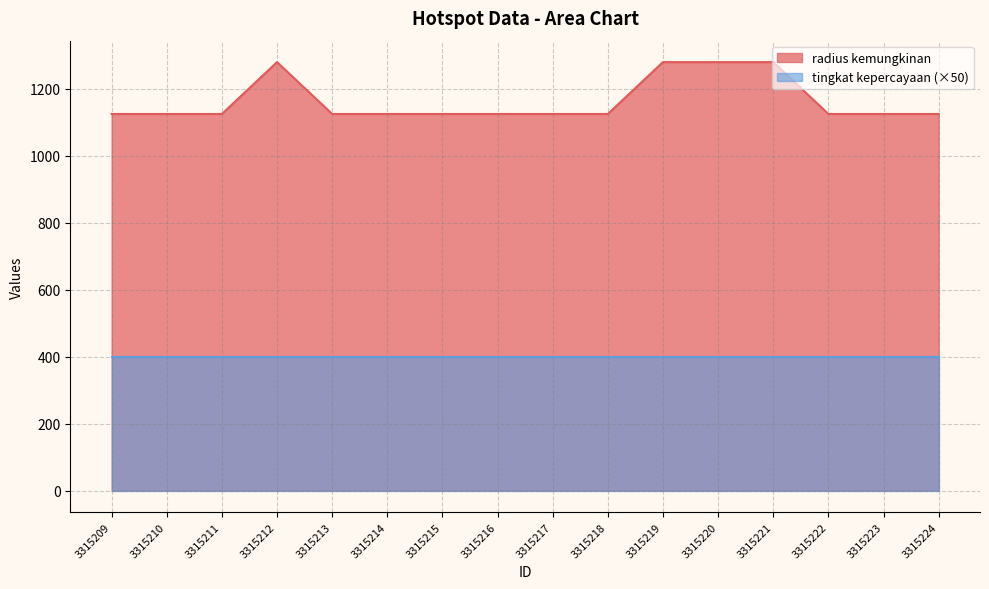

How many lines are shown in the chart?

2